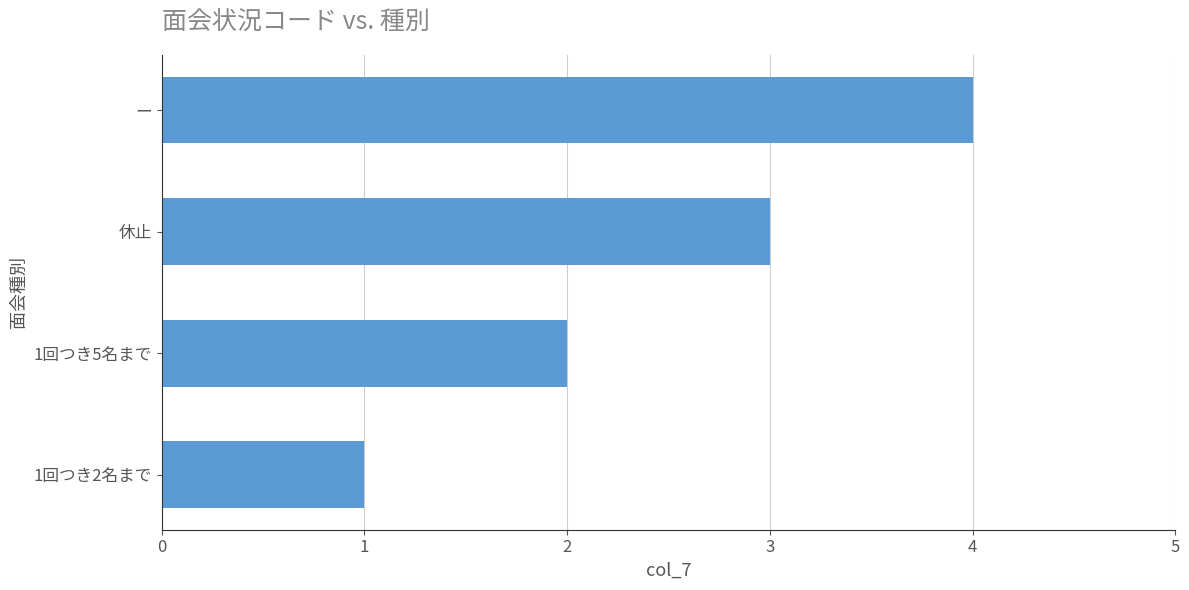

The value at 休止 is 4. True or false?

False